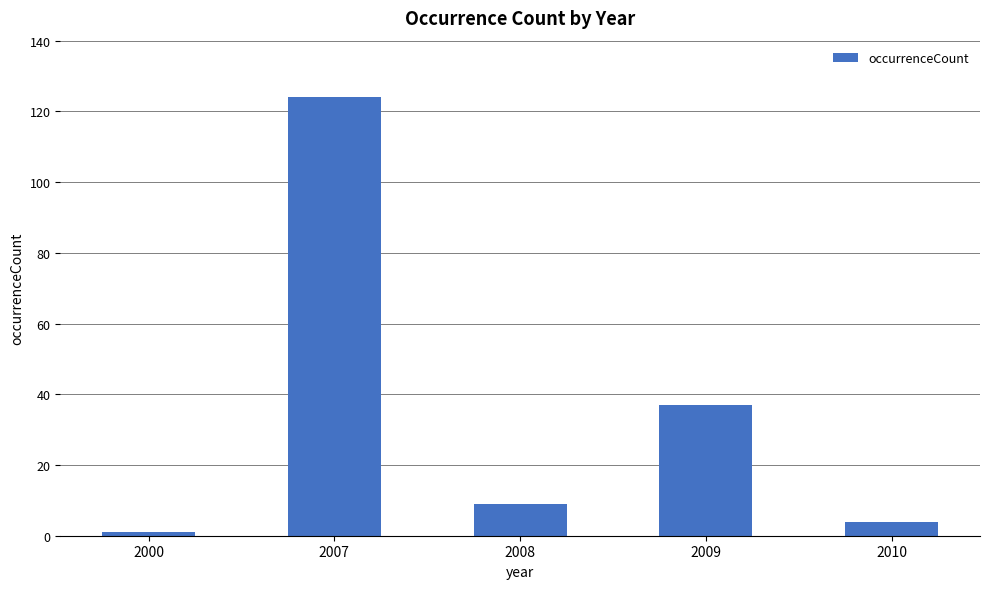

What is the difference between the second highest and minimum values?

36